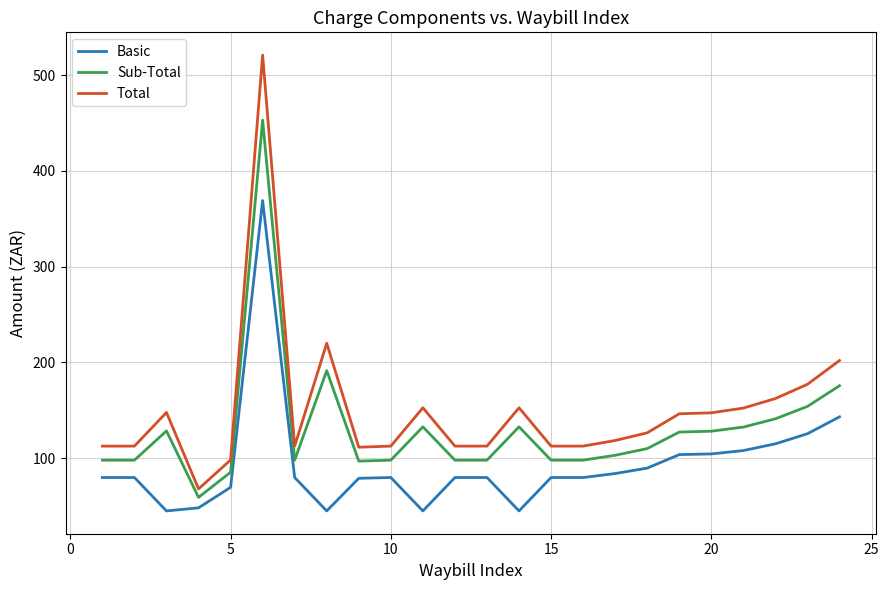

Which series has the largest range (max minus min)?

Total